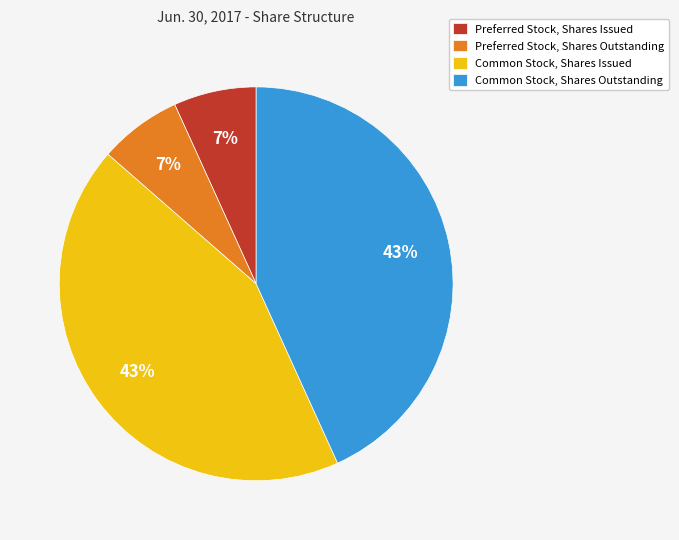

How many slices are in this pie chart?

4